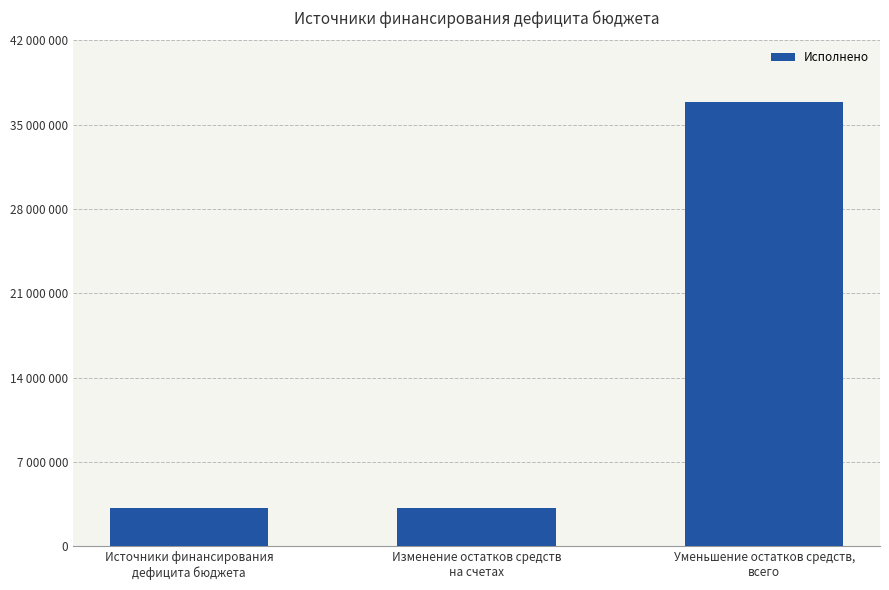

Is it true that the value at Уменьшение остатков средств,
всего is 18352803.3?

False